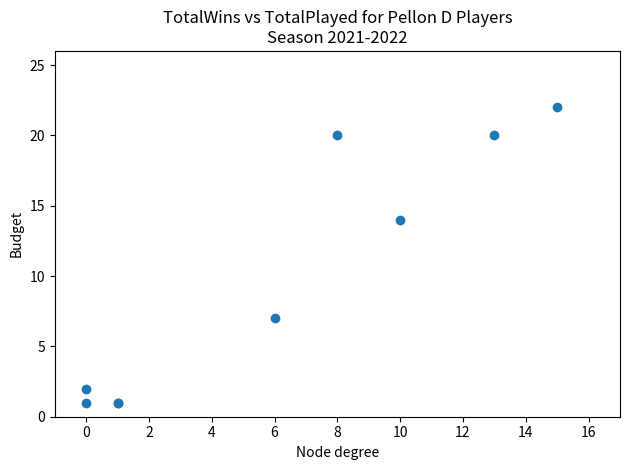

What Y value in the scatter plot is closest to 11?

14